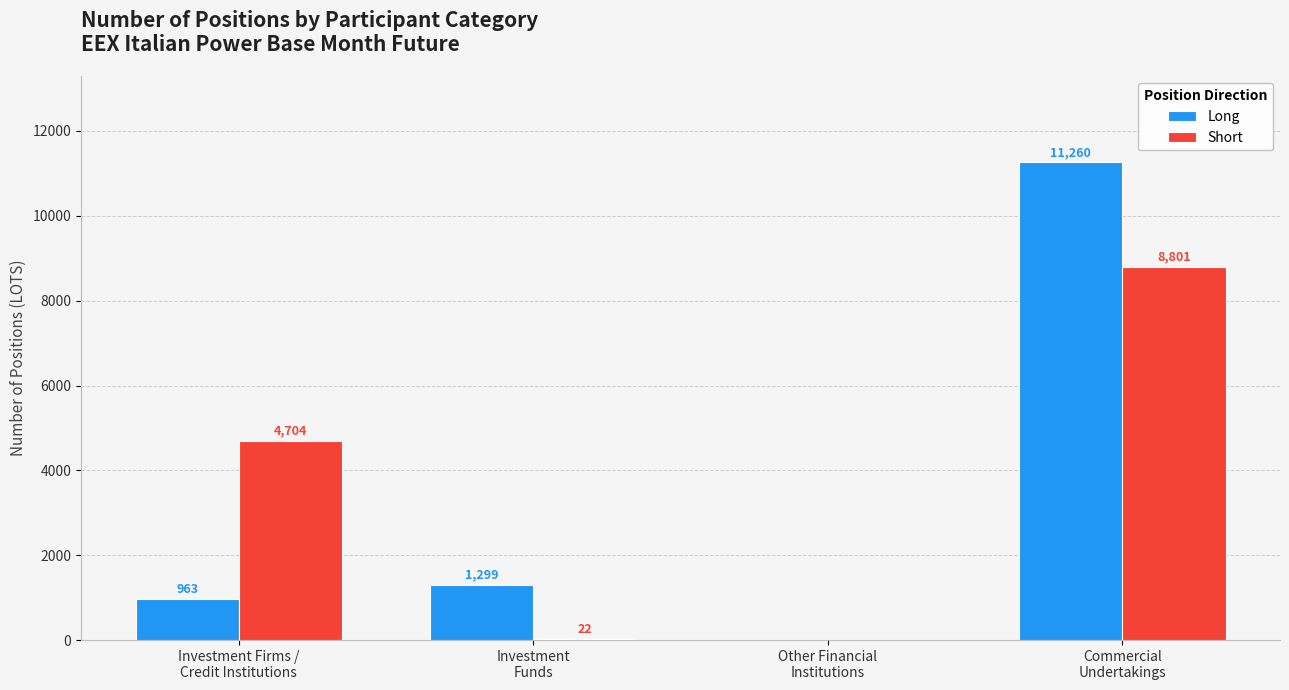

What is the spread (max minus min) of values at Commercial
Undertakings?

2459